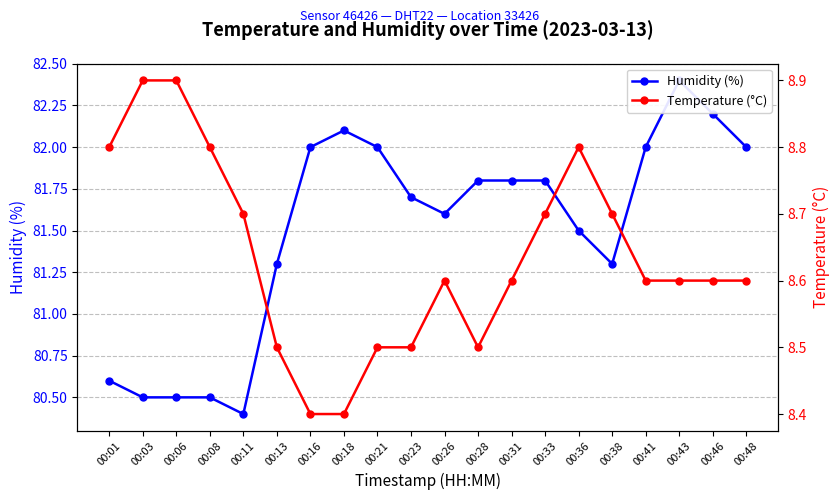

What value does the Humidity (%) series have at 00:08?

80.5